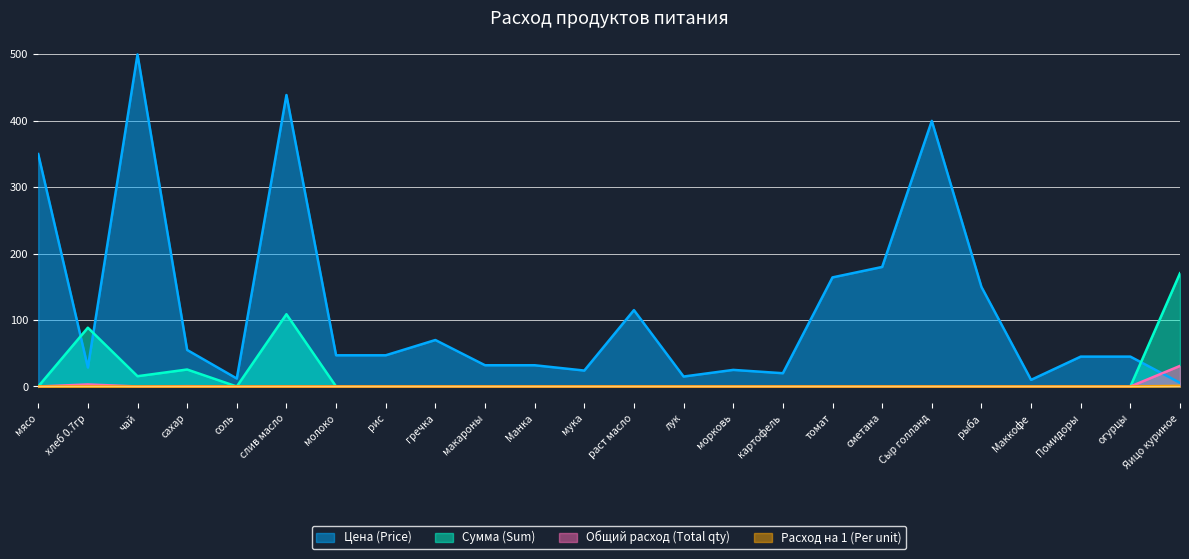

True or false: Сумма (Sum) and Расход на 1 (Per unit) cross at least once.

False